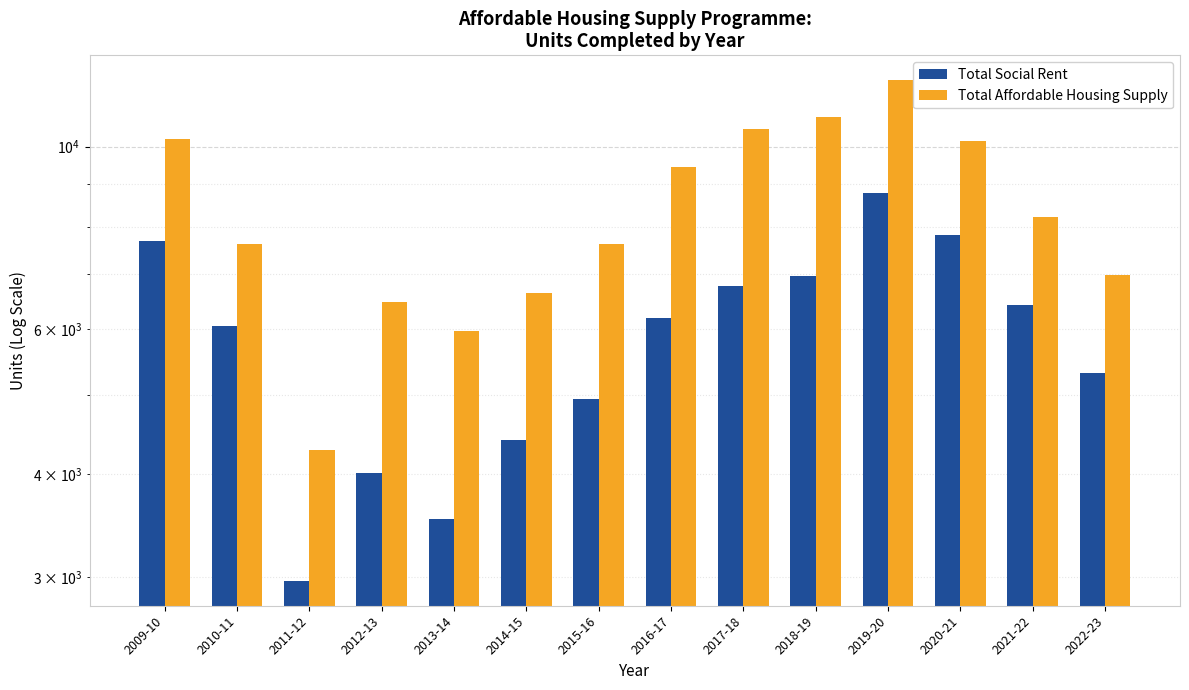

What is the label of the 9th bar from the left?

2017-18